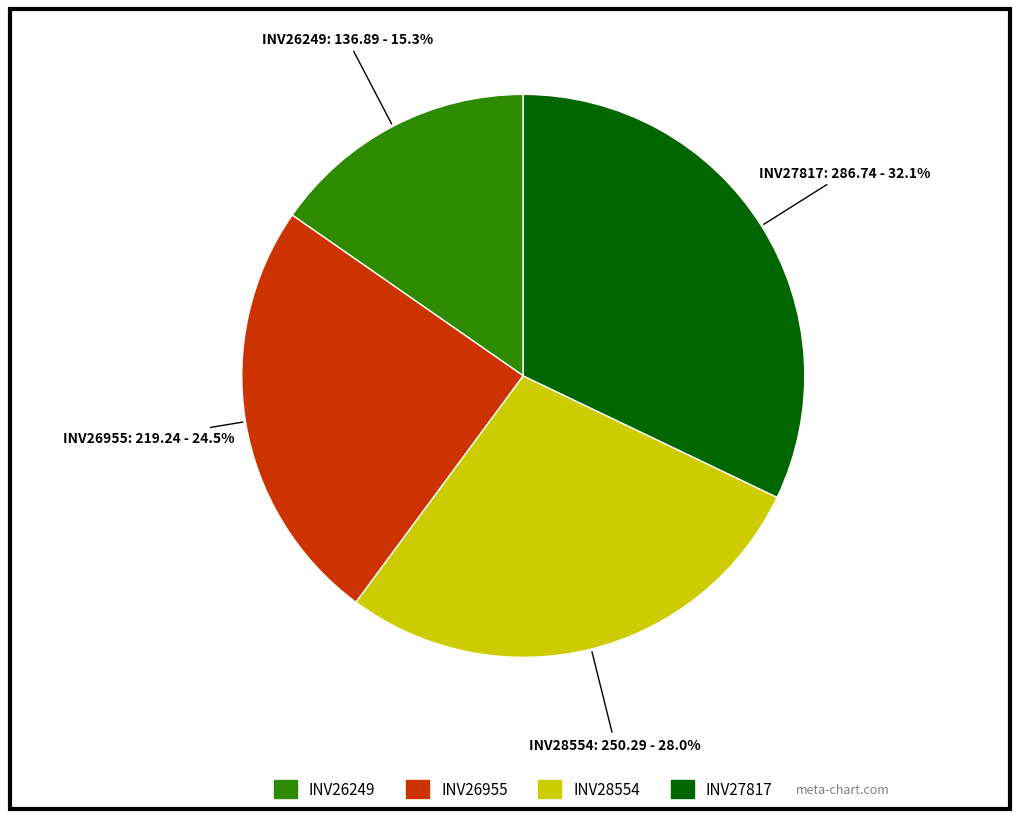

Which category has the biggest portion of the pie?

INV27817